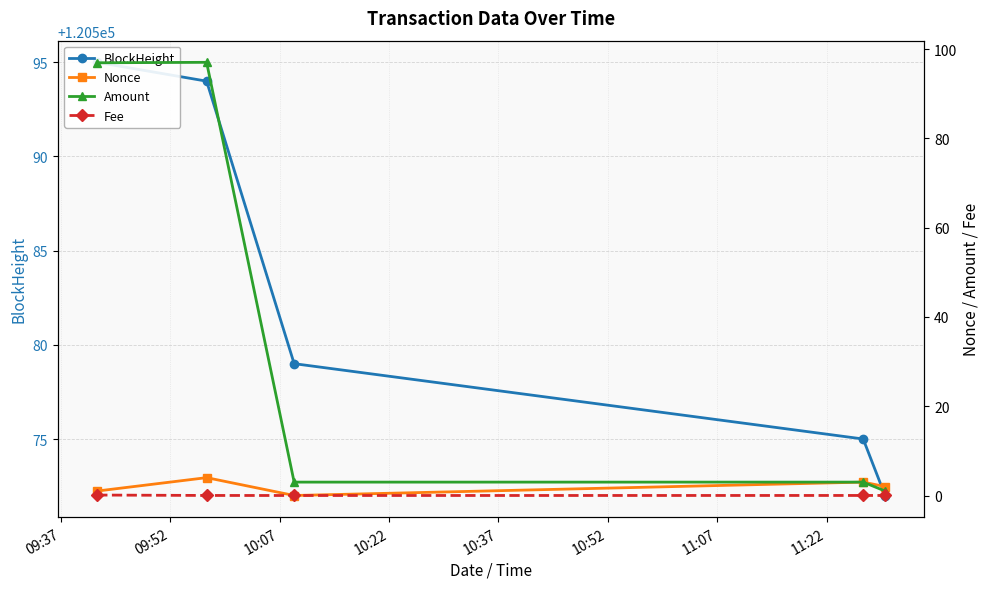

True or false: Nonce and Amount intersect in this chart.

False